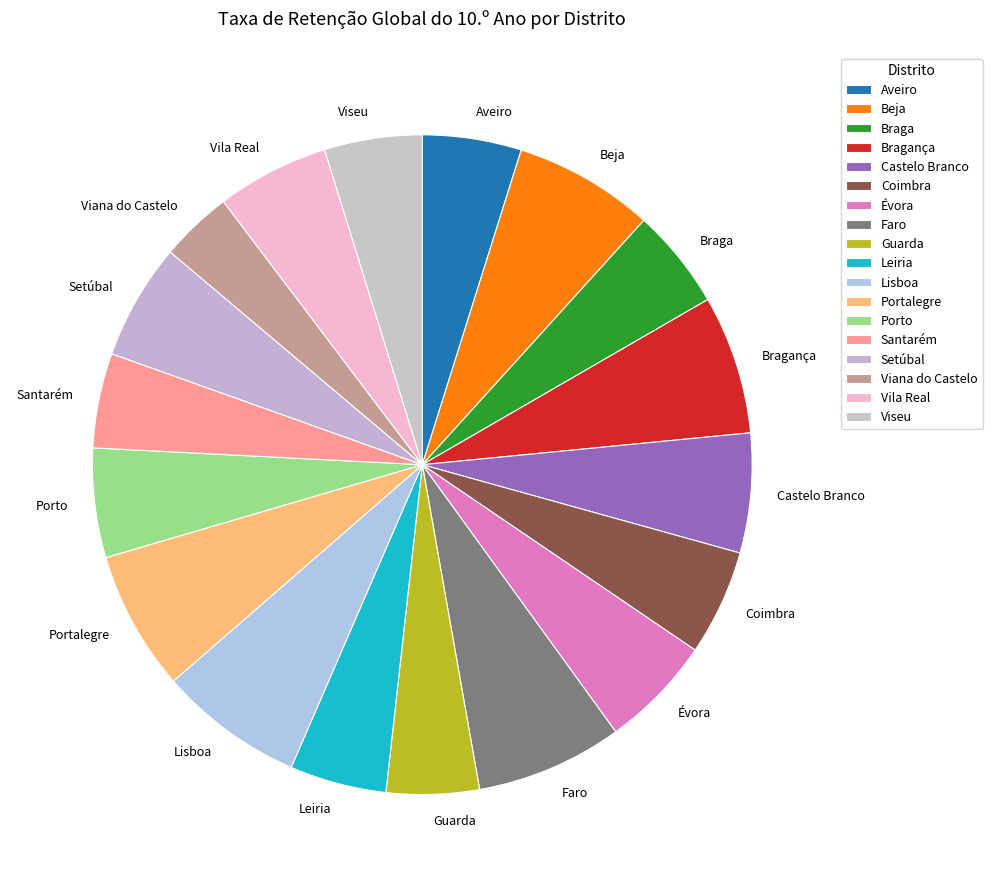

Combined, do Viseu and Vila Real account for over 50%?

No